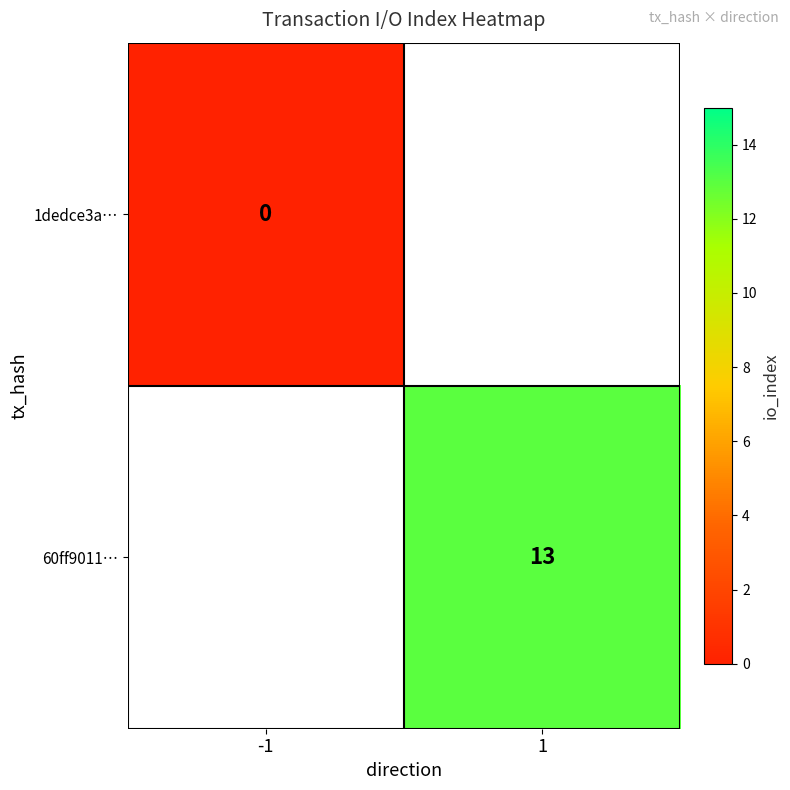

True or false: 60ff9011… has a value of 13 at 1.

True